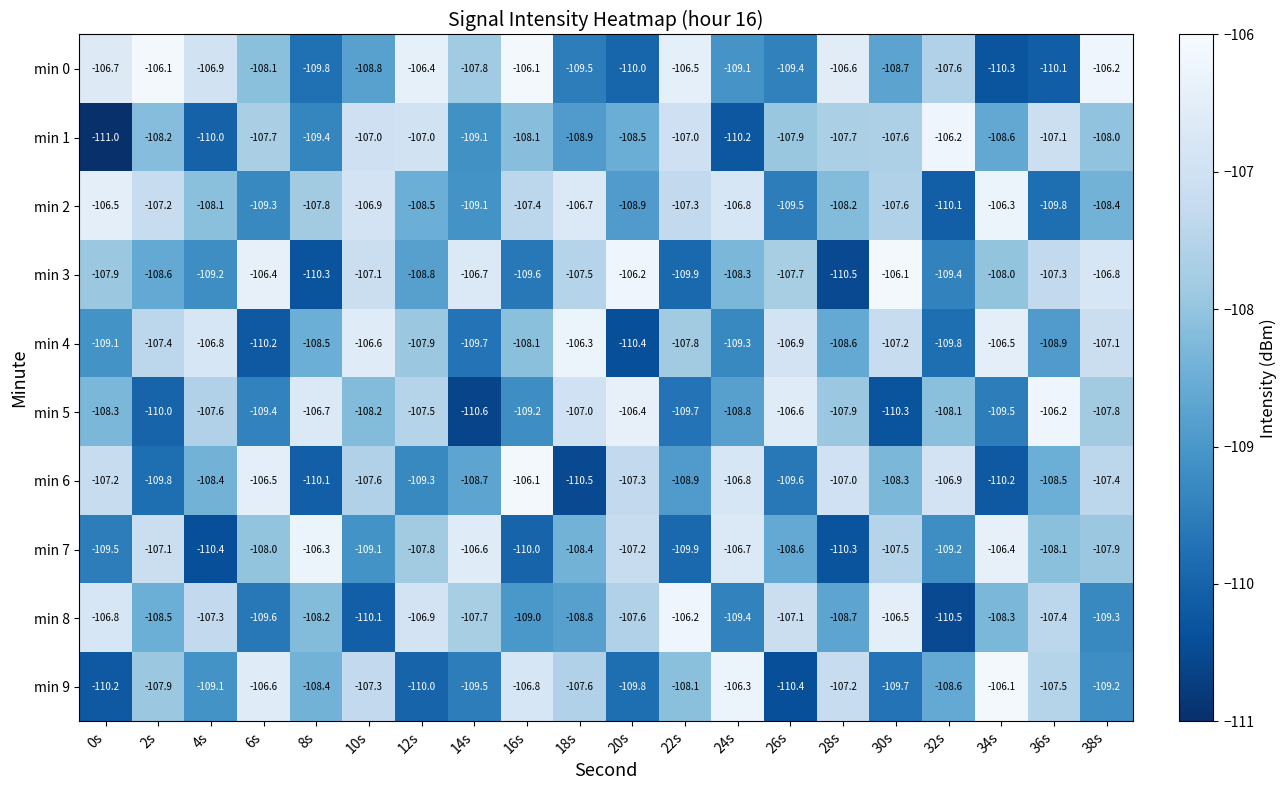

At which label is min 8 closest to -108?

8s